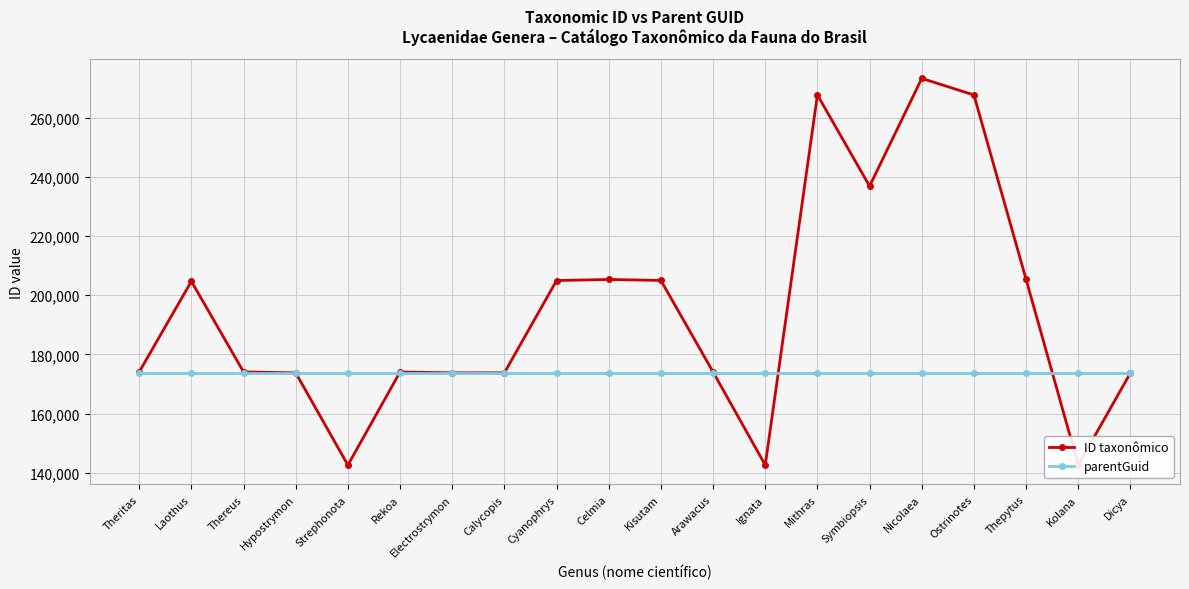

The value of ID taxonômico at Mithras is 178095. True or false?

False